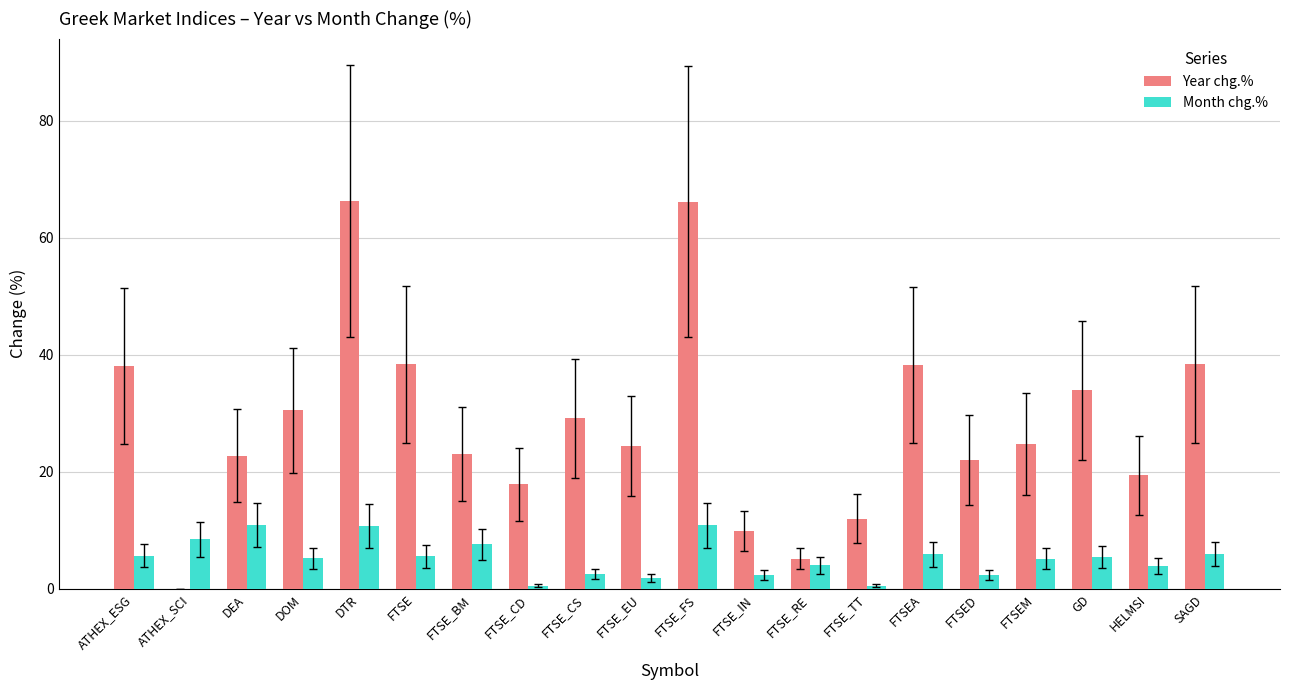

True or false: Year chg.% has a value of 35.8 at FTSED.

False